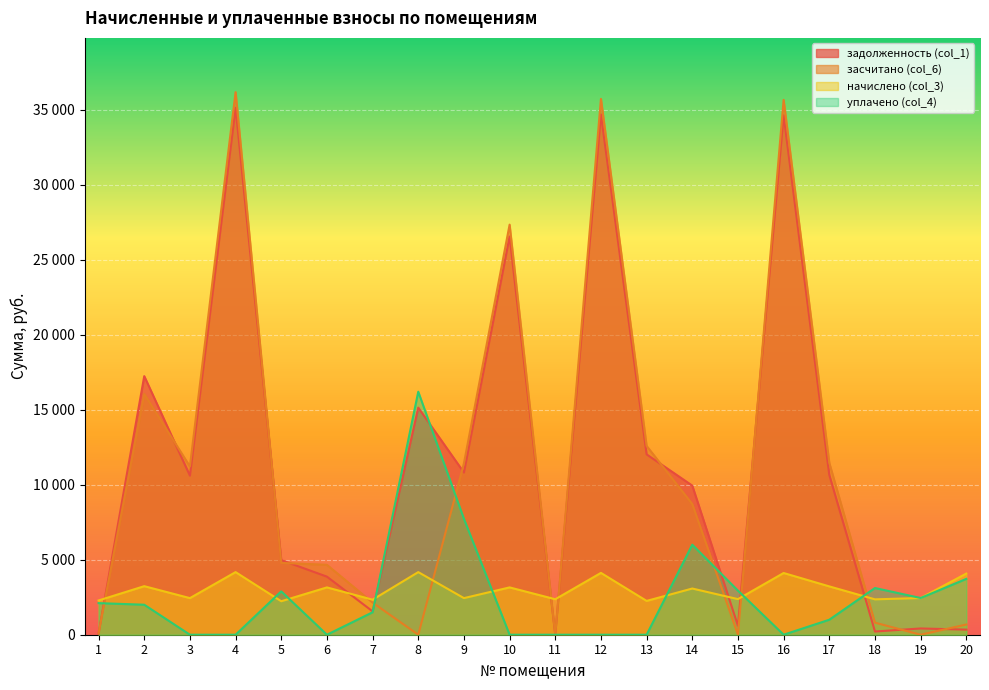

Between which two adjacent categories do задолженность (col_1) and уплачено (col_4) first intersect?

1 and 2